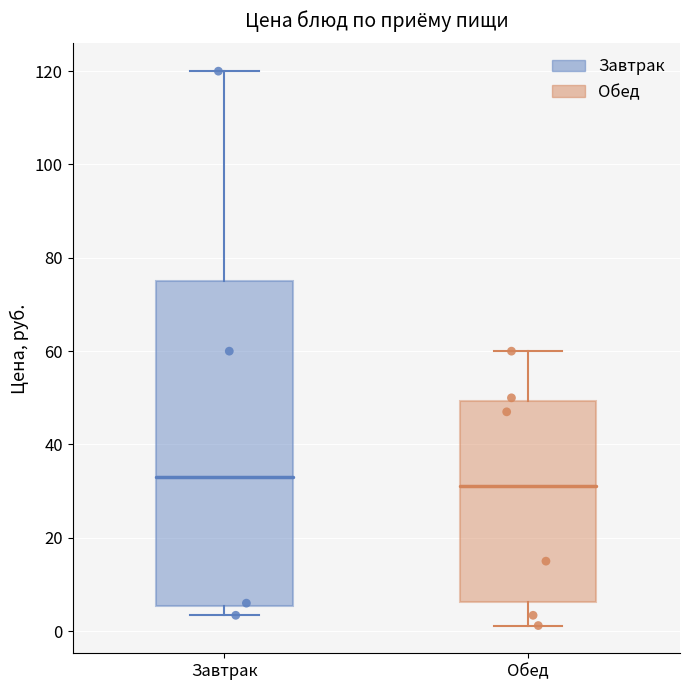

Which box has the lowest median line?

Обед